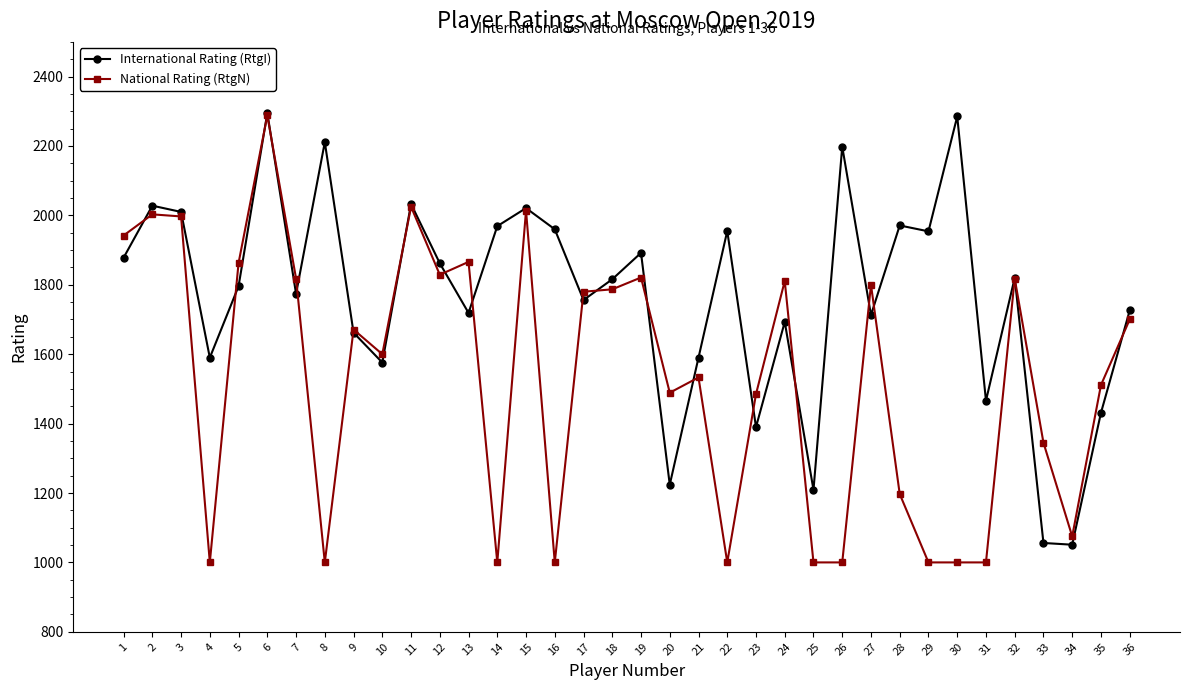

Rank the series at 35 from lowest to highest value.

International Rating (RtgI), National Rating (RtgN)